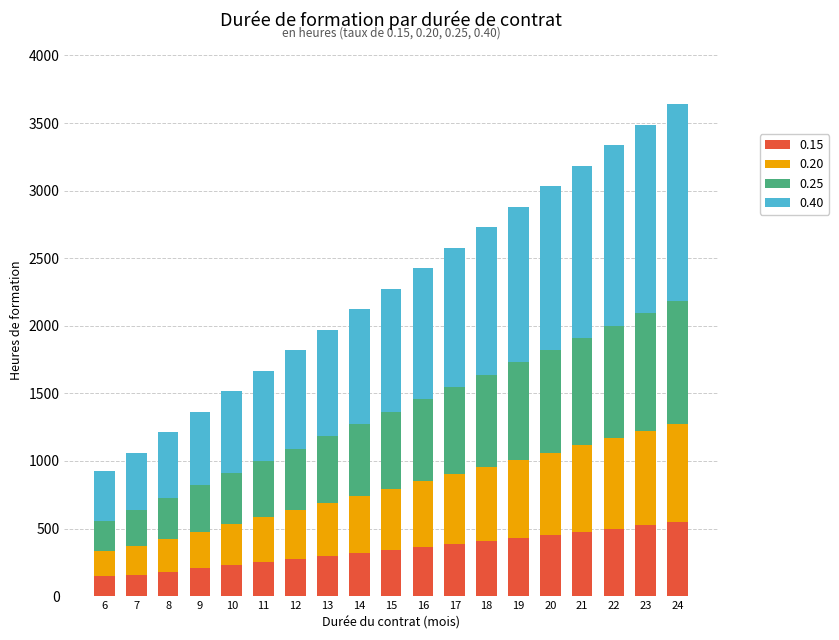

What is the maximum value for 0.15?

546.0